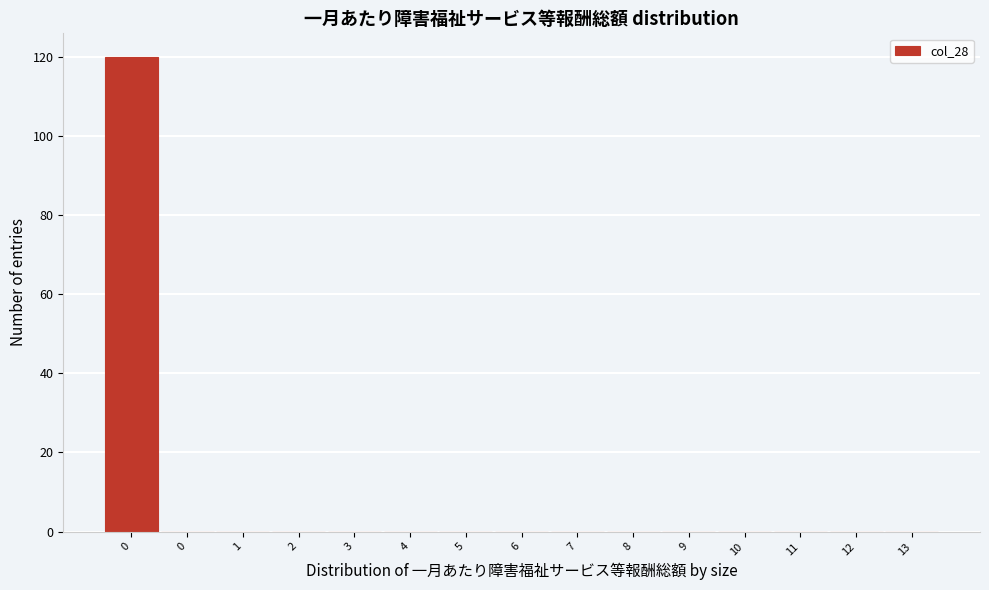

Are the bars horizontal?

No